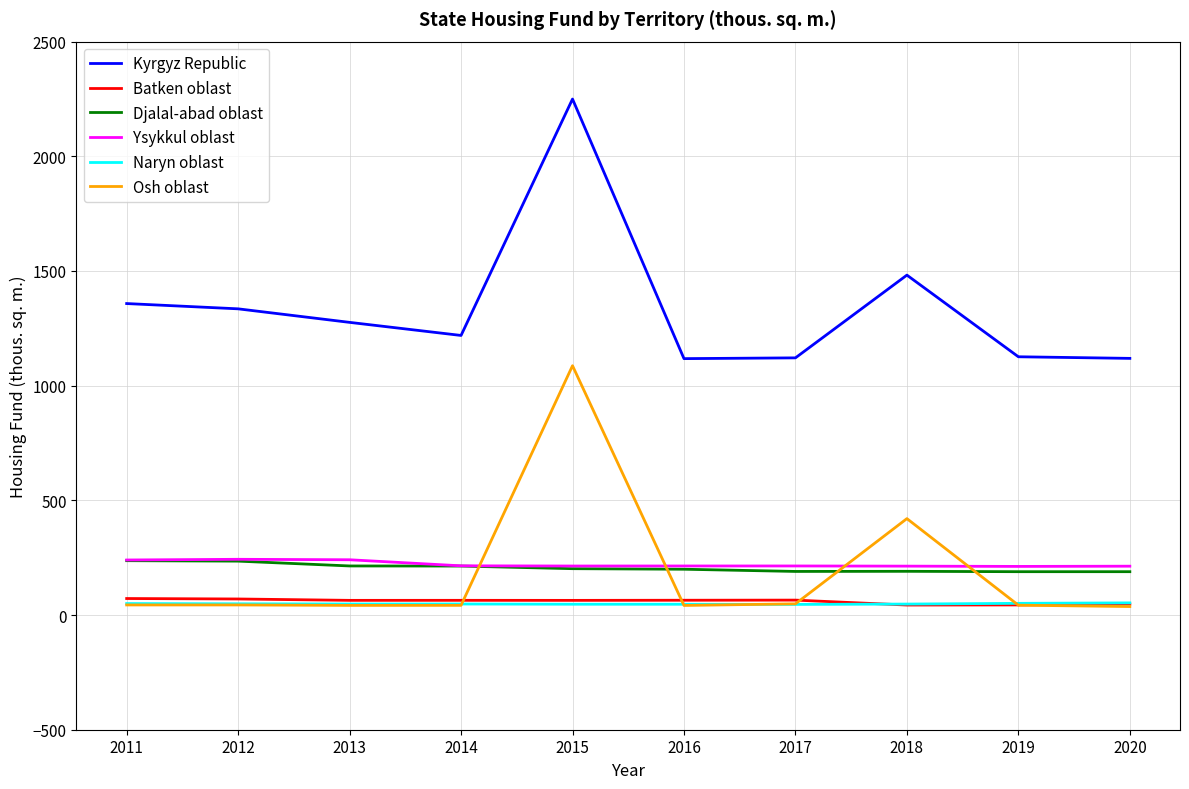

How many lines are shown in the chart?

6